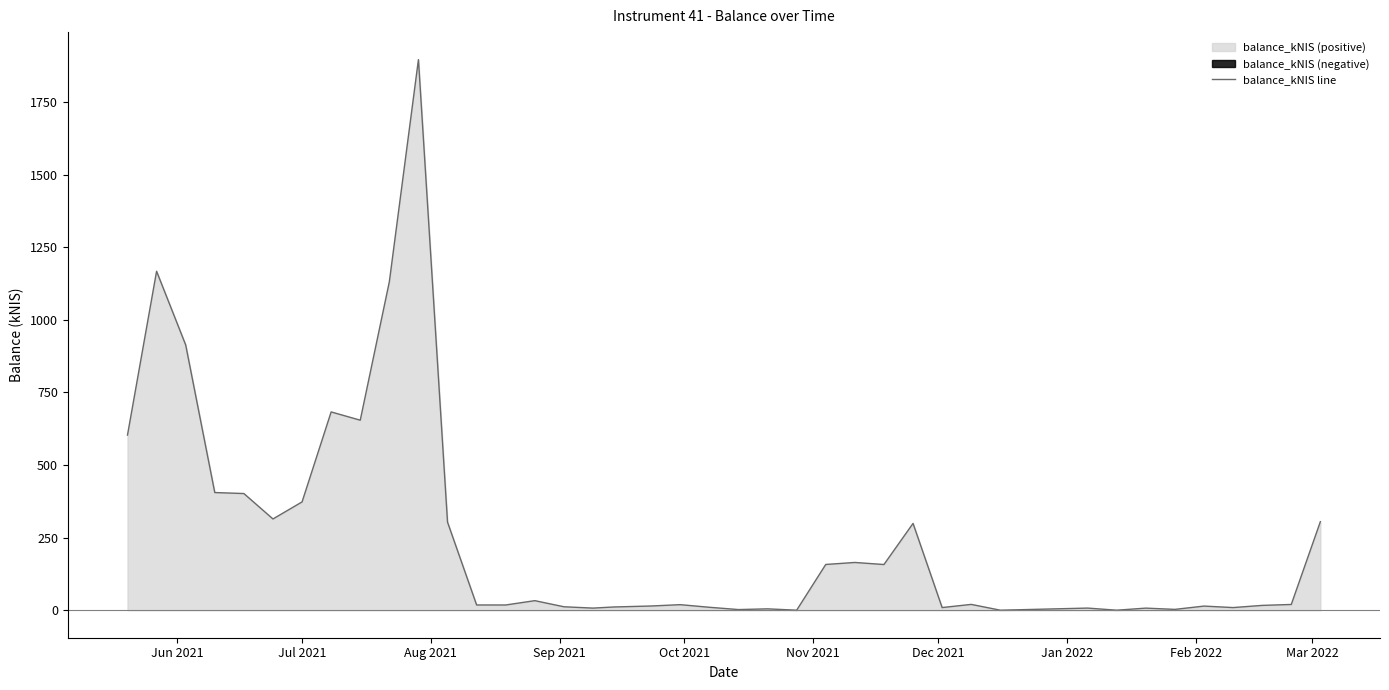

How many lines are shown in the chart?

1